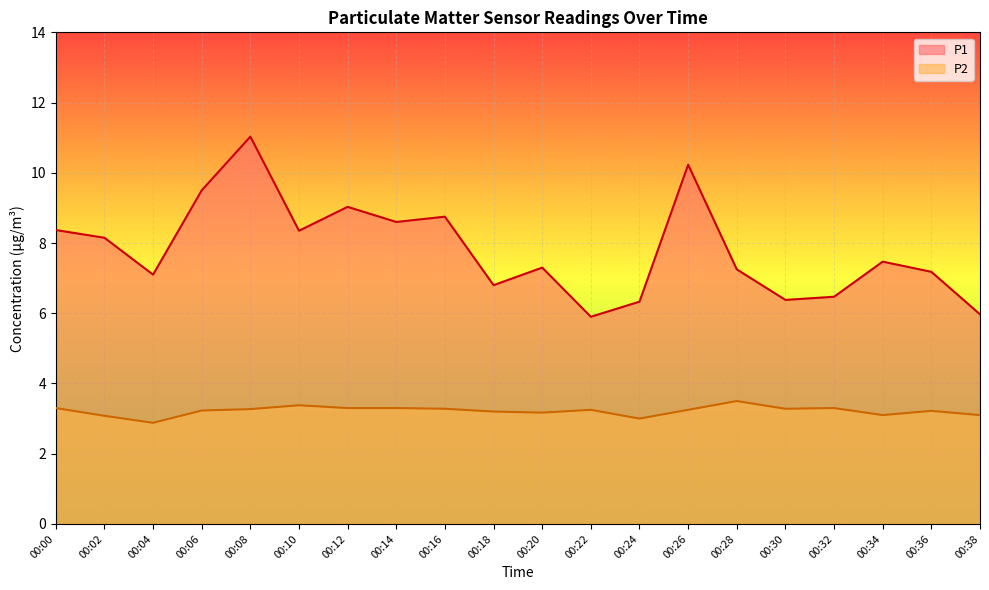

Reading left to right, transcribe all the data shown in this chart.

P1: 8.4	8.2	7.1	9.5	11.0	8.3	9.0	8.6	8.8	6.8	7.3	5.9	6.3	10.2	7.2	6.4	6.5	7.5	7.2	6.0
P2: 3.3	3.1	2.9	3.2	3.3	3.4	3.3	3.3	3.3	3.2	3.2	3.2	3.0	3.2	3.5	3.3	3.3	3.1	3.2	3.1